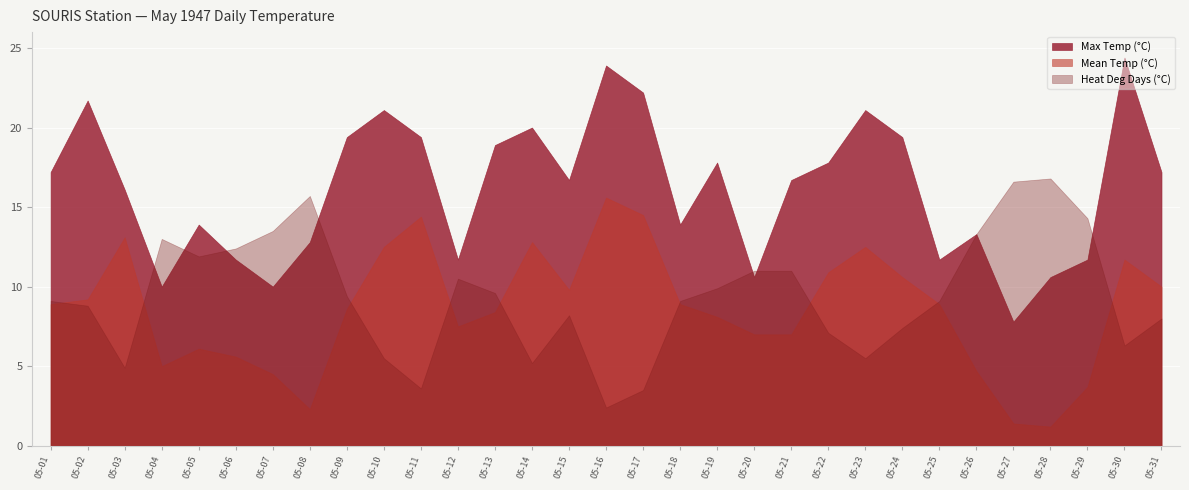

At which label does Mean Temp (°C) first exceed 8?

05-01